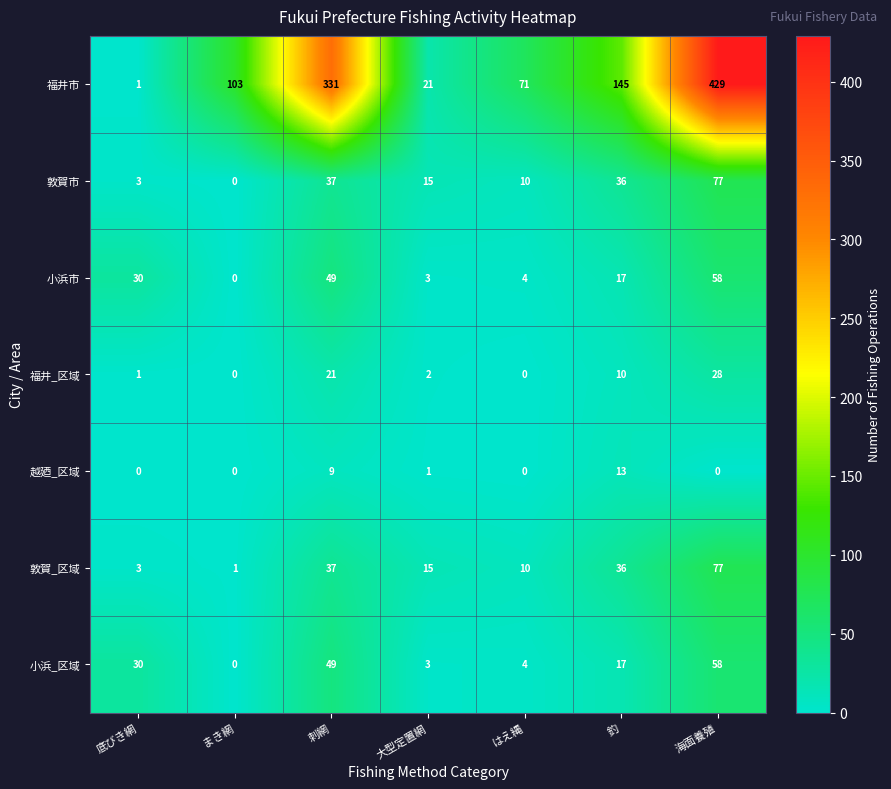

Is it true that 越廼_区域 equals 9 at 刺網?

True